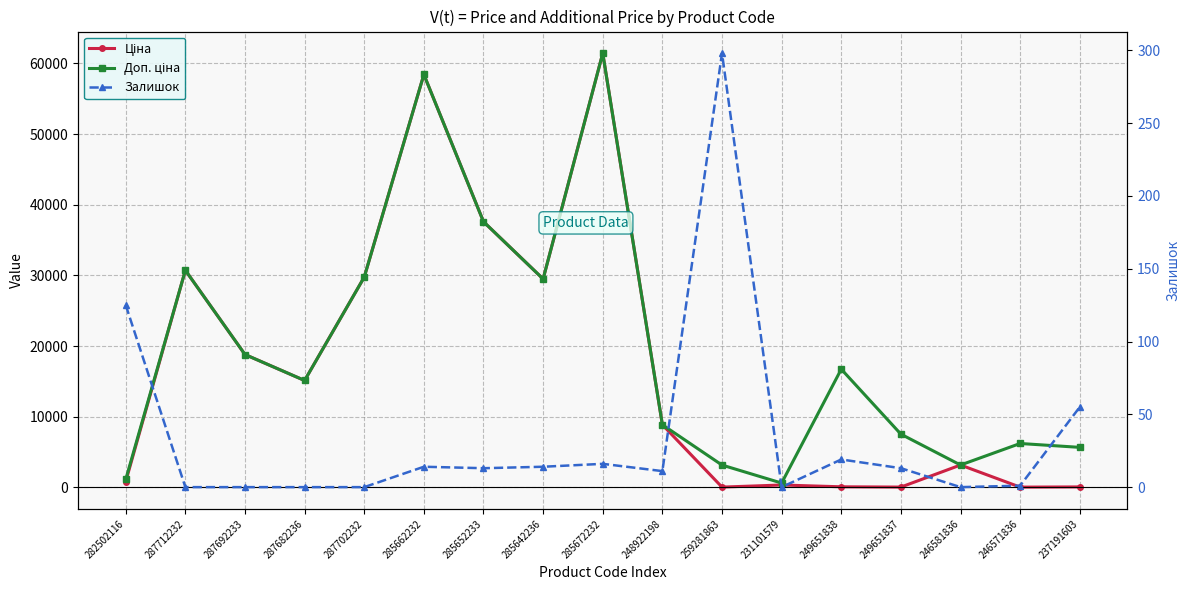

Which series has the largest total across all categories?

Доп. ціна